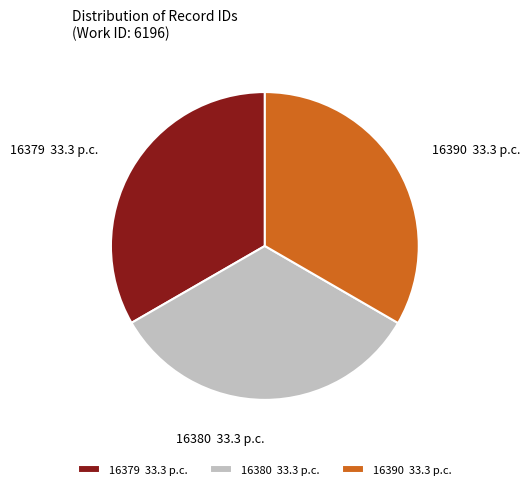

Approximately how many times larger is the value at 16390 33.3 p.c. compared to 16380 33.3 p.c.?

1.0